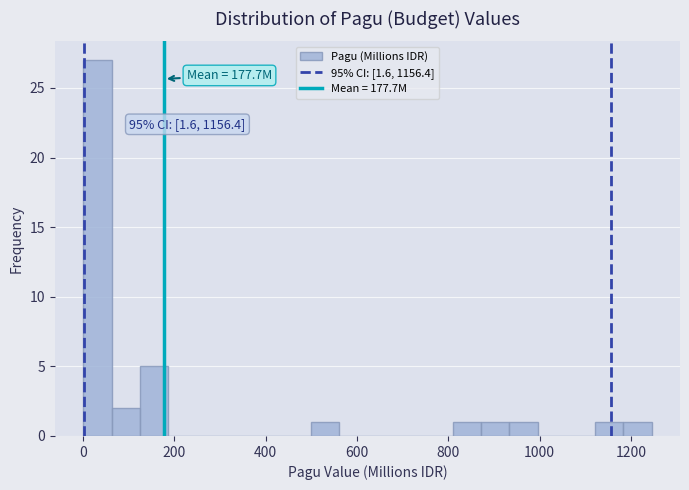

Around what value on the x-axis is the tallest bar? Give the approximate position of its centre, as read against the axis.

40